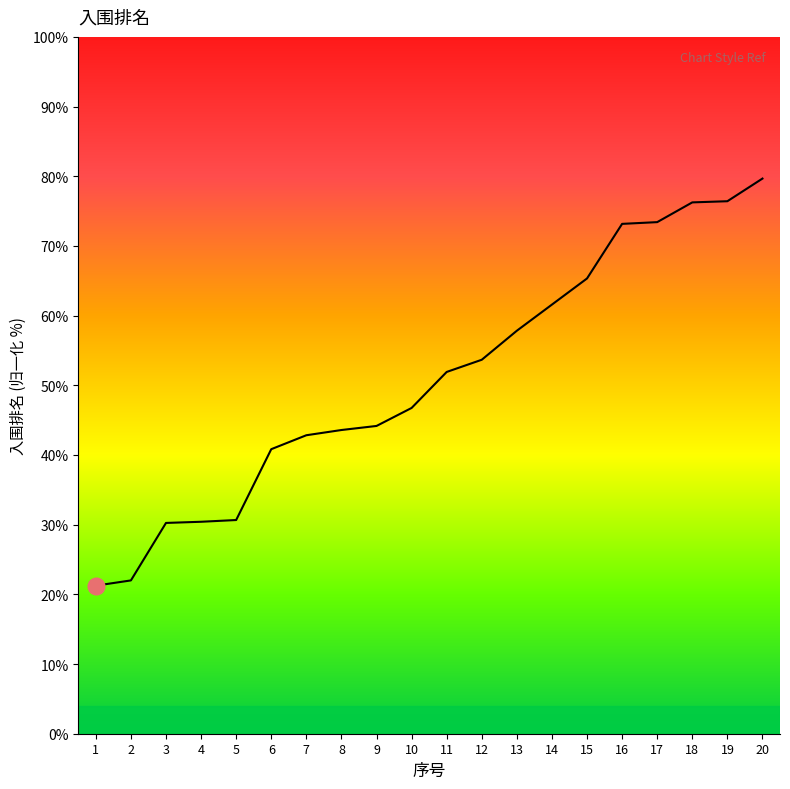

What is the approximate value at 19?

76.4